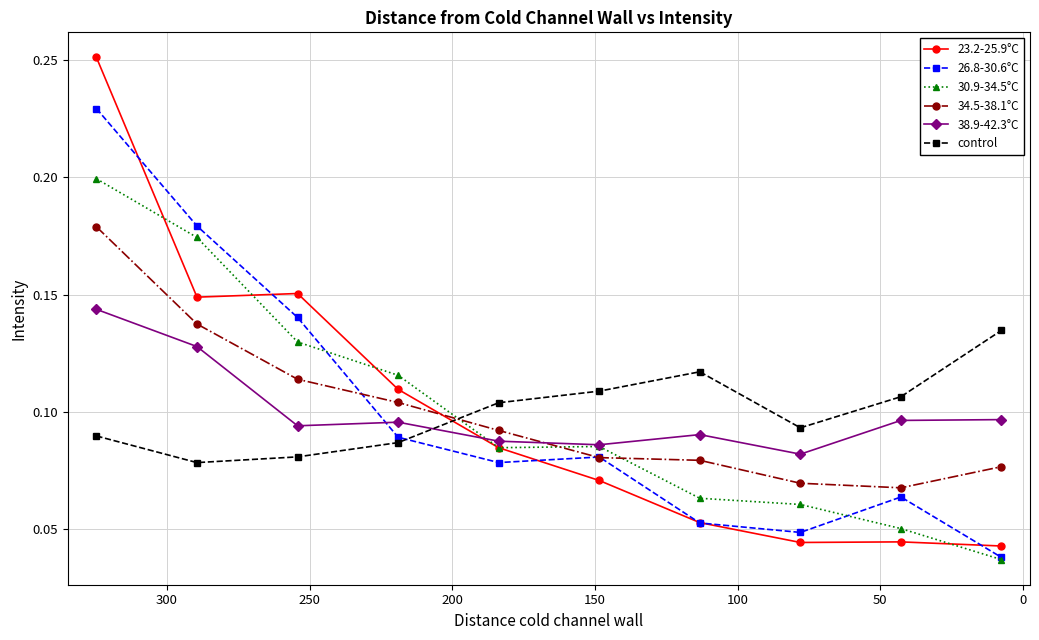

True or false: 34.5-38.1°C has a value of 0.1 at −50.

False